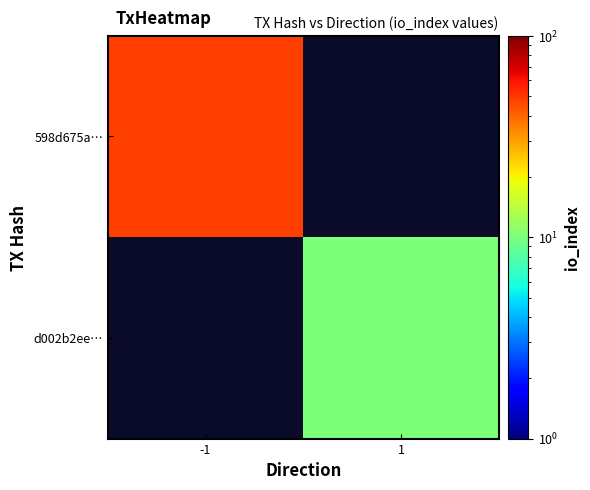

List the labels in order of d002b2ee… value, largest first.

-1, 1